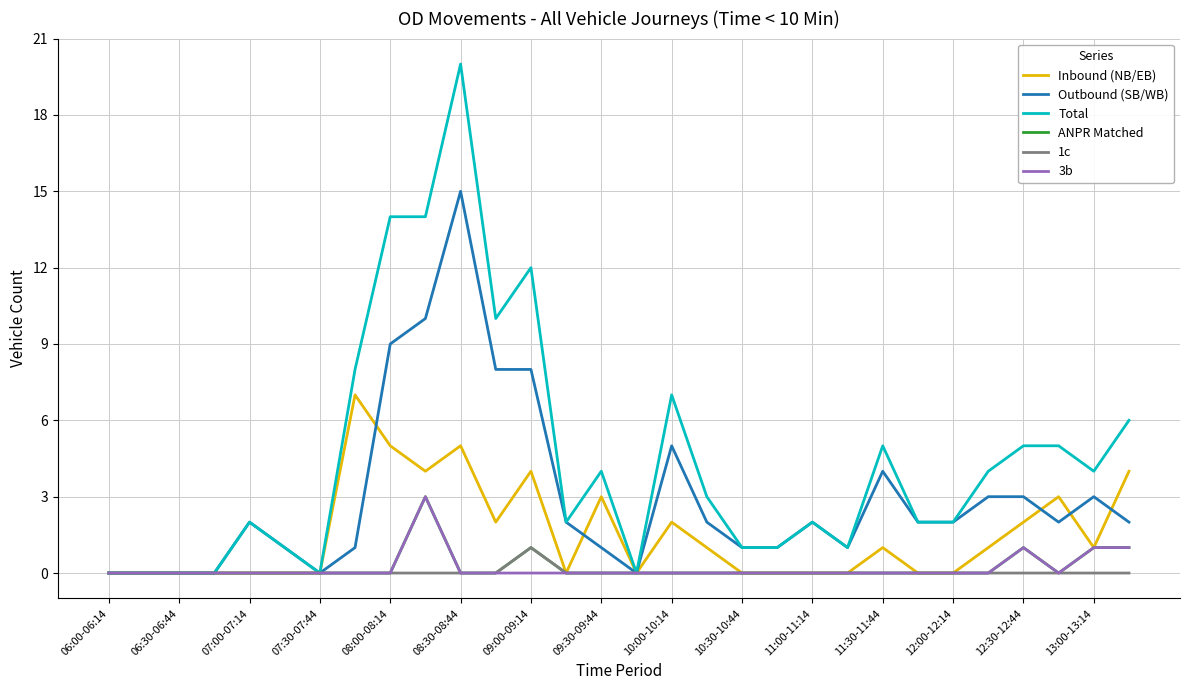

Which series has the largest total across all categories?

Total